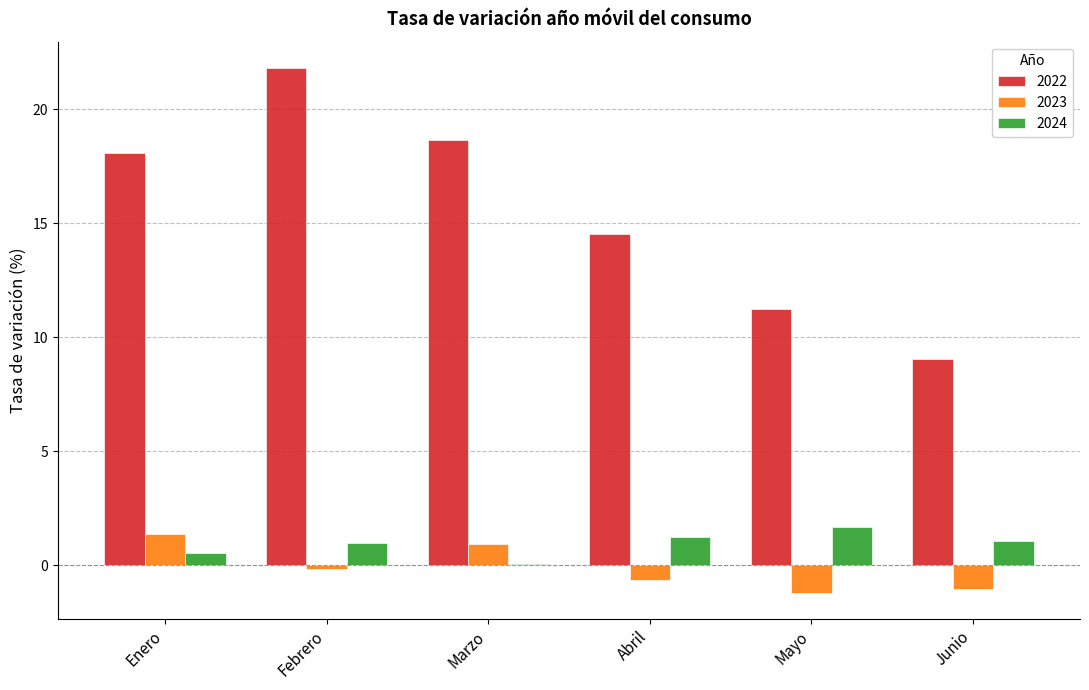

Count the number of categories in the chart.

6